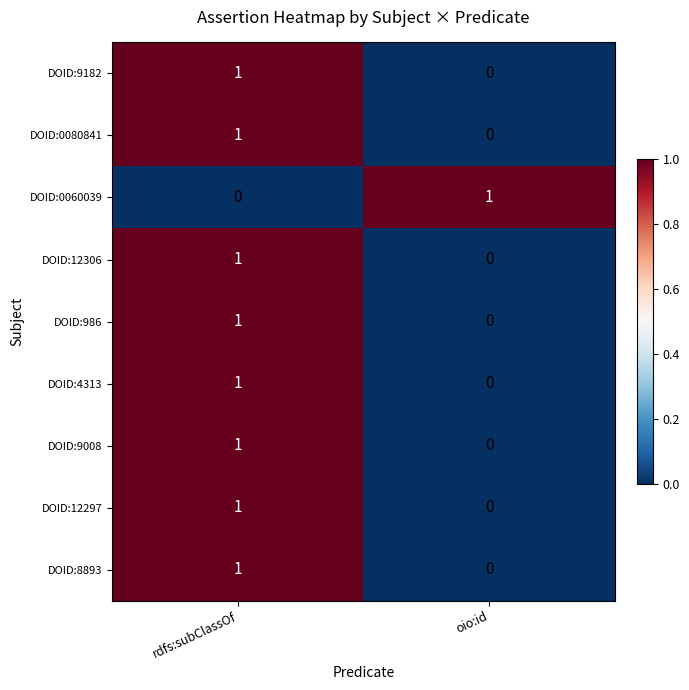

Reading left to right, extract all data points from this chart.

DOID:9182: rdfs:subClassOf=1	oio:id=0
DOID:0080841: rdfs:subClassOf=1	oio:id=0
DOID:0060039: rdfs:subClassOf=0	oio:id=1
DOID:12306: rdfs:subClassOf=1	oio:id=0
DOID:986: rdfs:subClassOf=1	oio:id=0
DOID:4313: rdfs:subClassOf=1	oio:id=0
DOID:9008: rdfs:subClassOf=1	oio:id=0
DOID:12297: rdfs:subClassOf=1	oio:id=0
DOID:8893: rdfs:subClassOf=1	oio:id=0